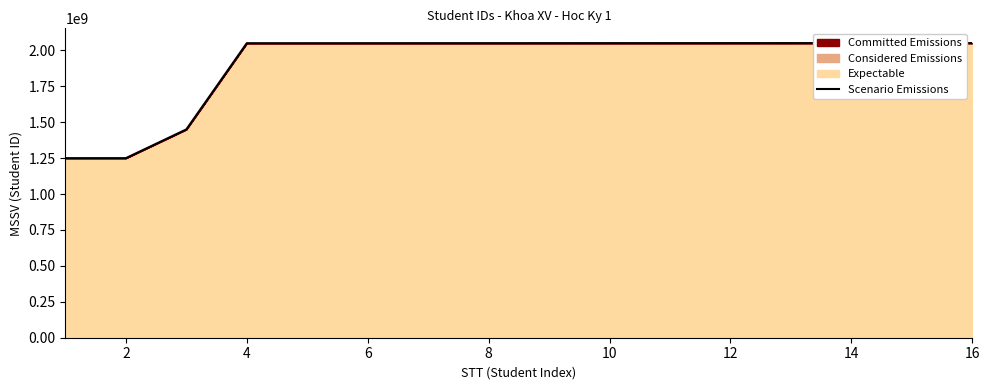

Is it true that the value at 16 is 701410256?

False